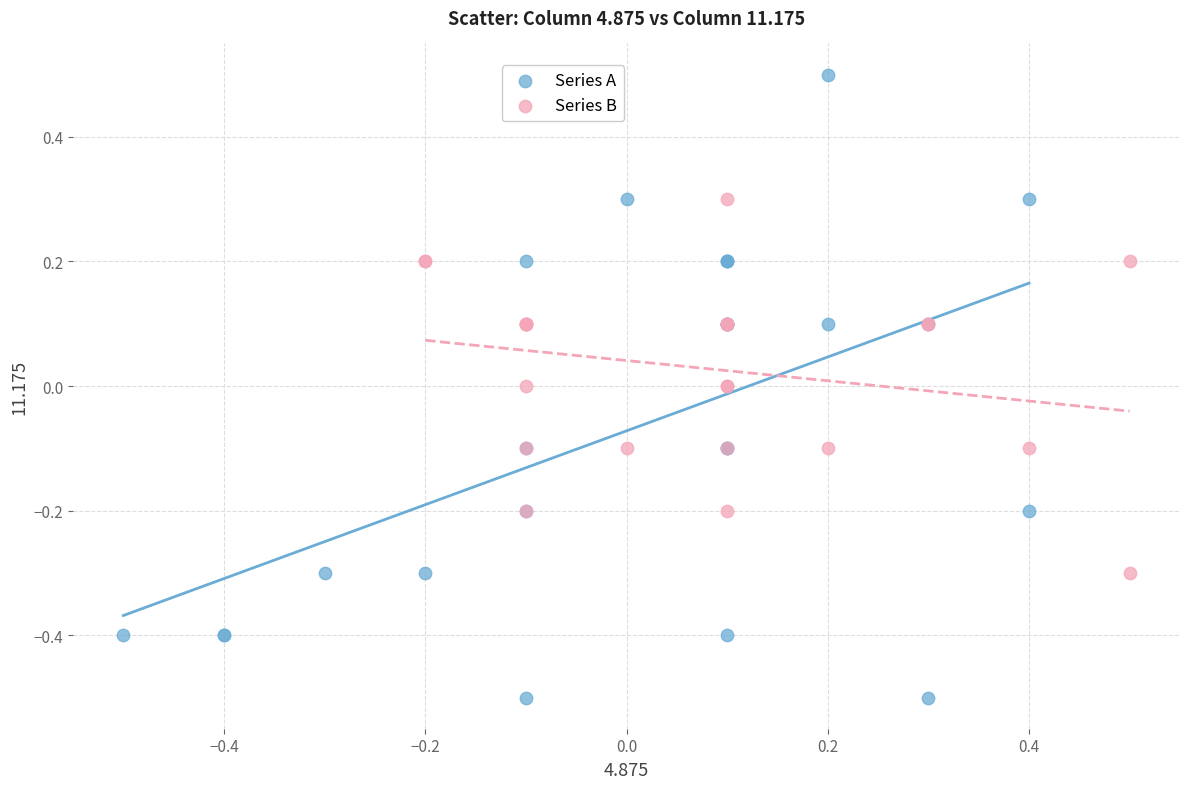

Which series has the widest spread of Y values?

Series A